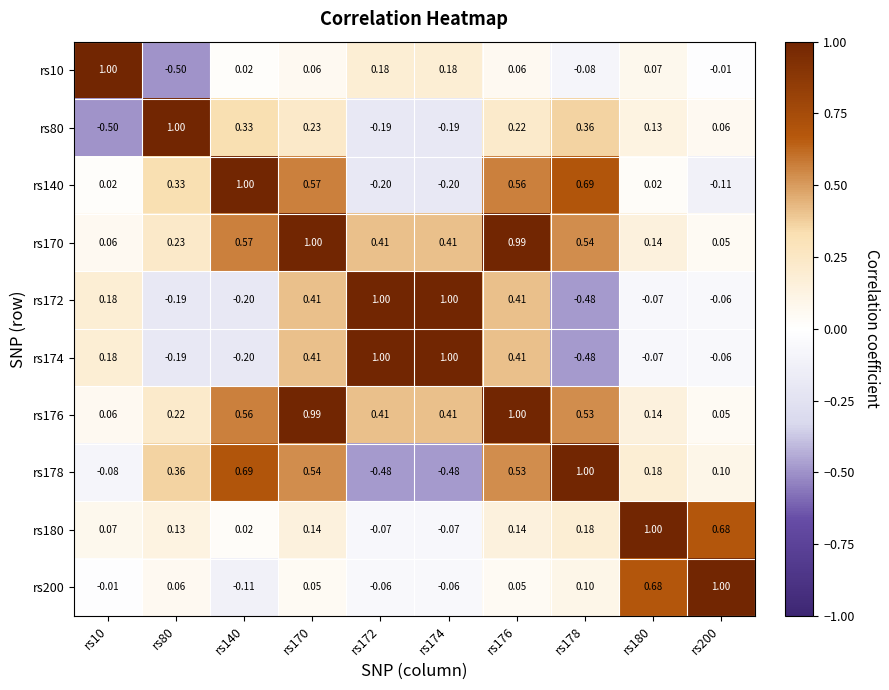

At how many categories does at least one series exceed 0?

10